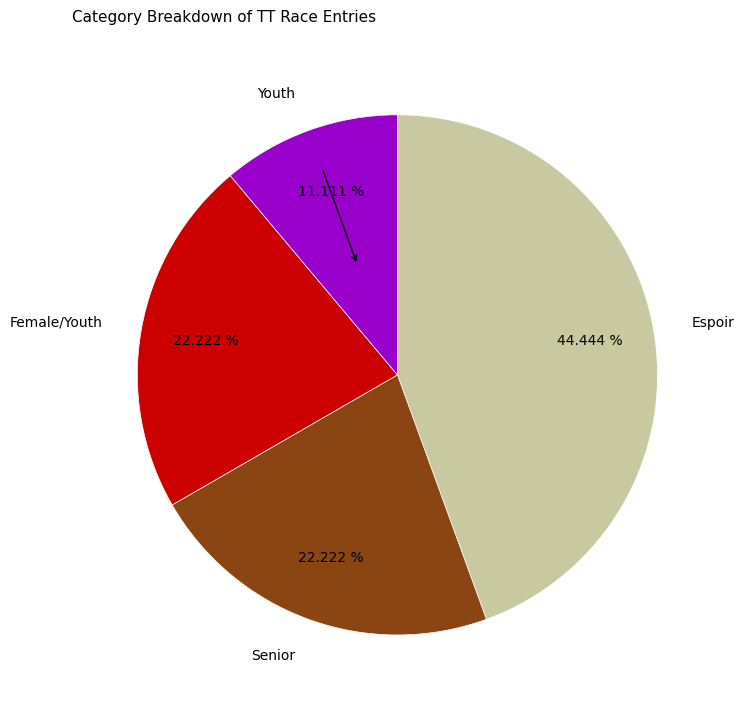

To the nearest percent, what percentage of the pie is Female/Youth?

22%